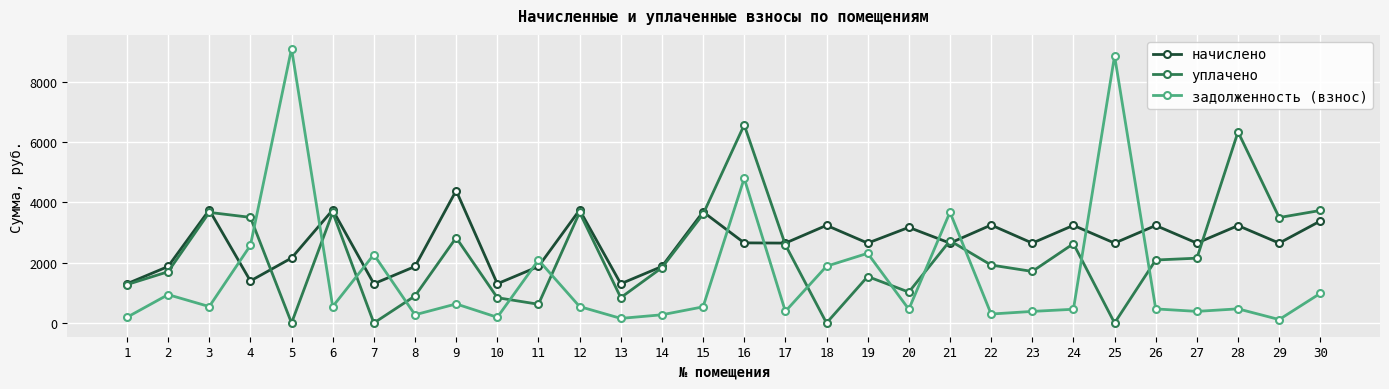

What are all the series names shown in the legend?

начислено, уплачено, задолженность (взнос)